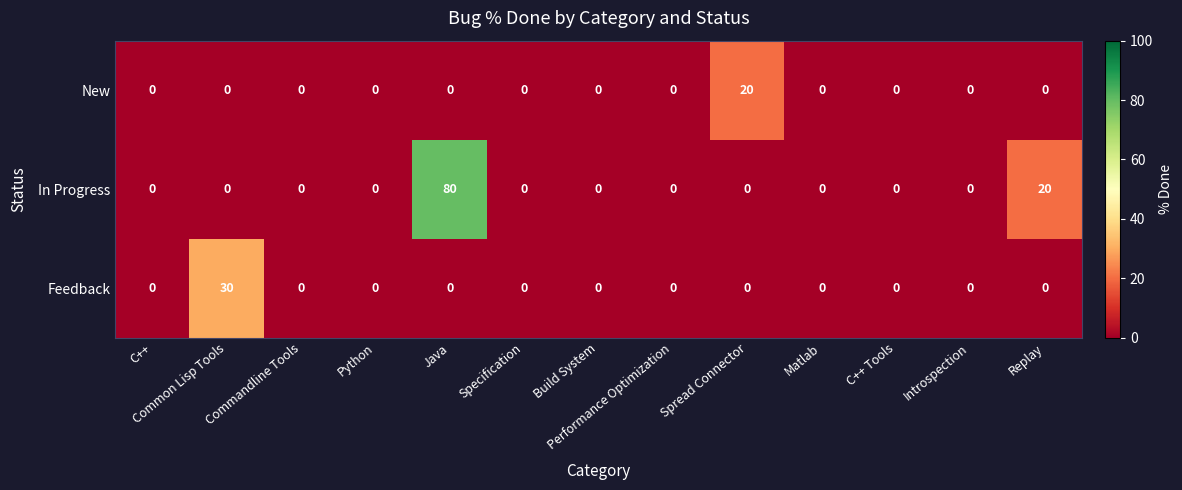

What is the sum of all New values?

20